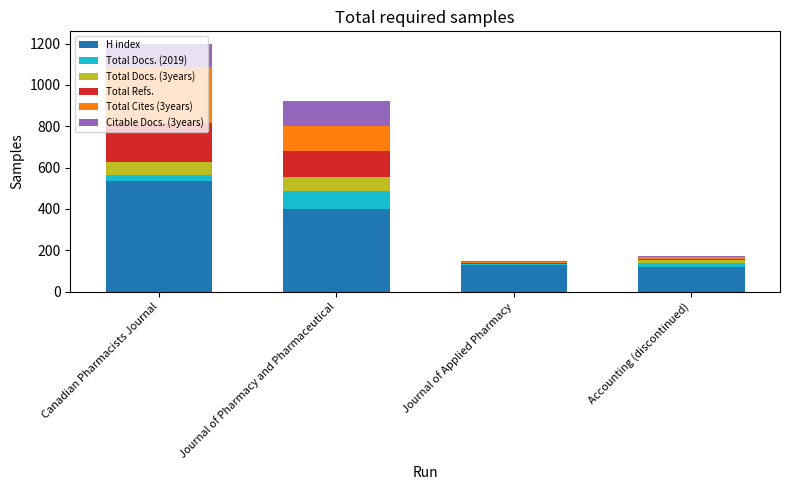

What is the highest value of the H index series?

534